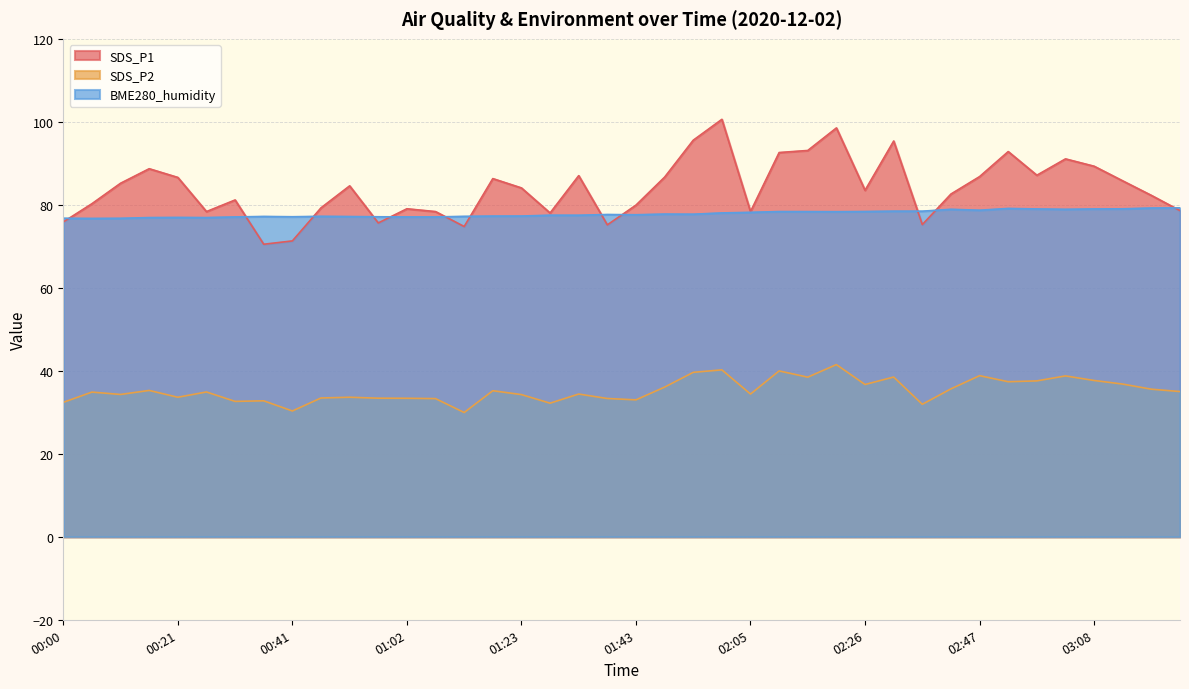

What is the average value of the BME280_humidity series?

77.8